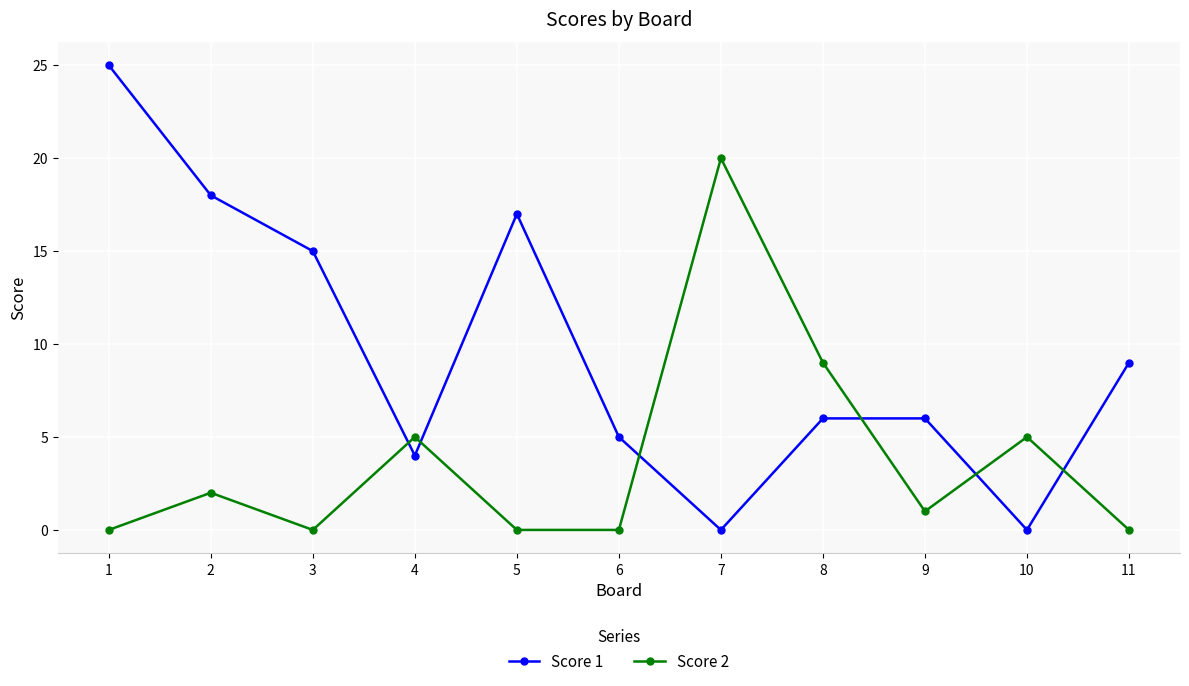

The Score 2 series shows 5 at 4. True or false?

True